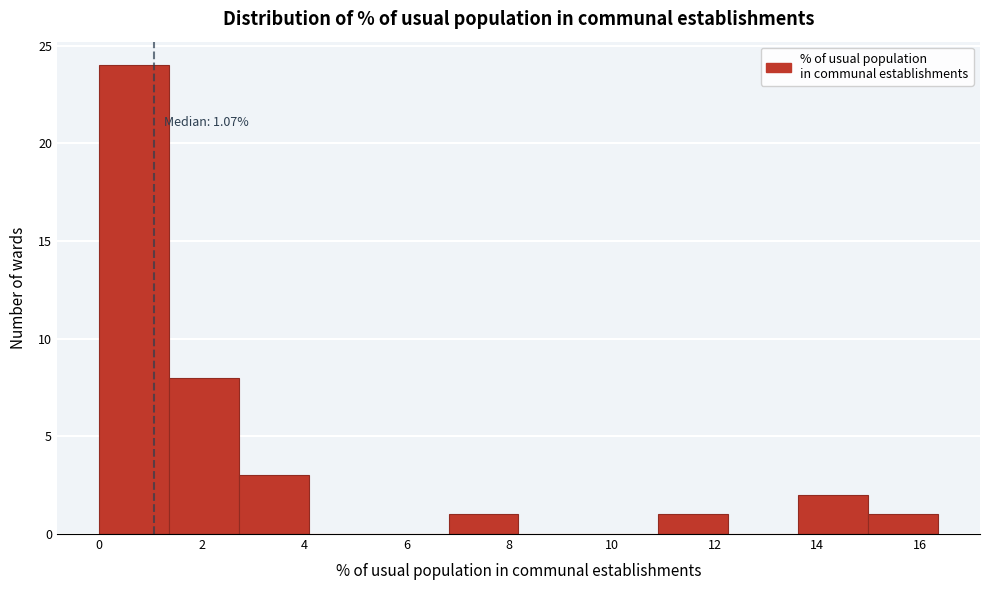

Over which range of the x-axis is the bar tallest?

0.0 to 1.4